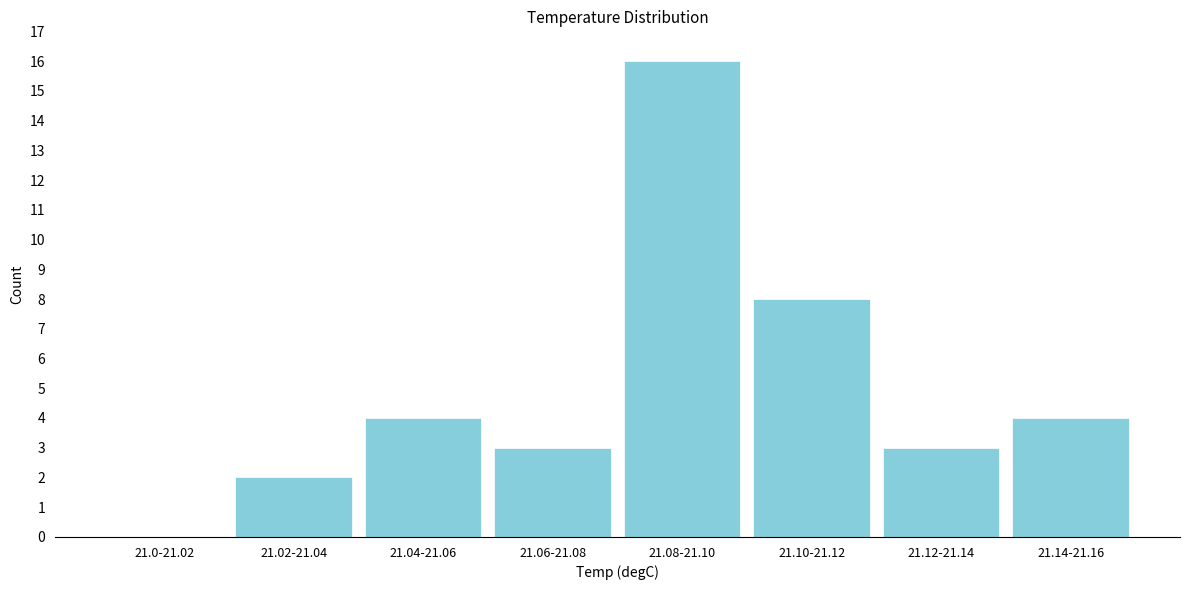

Reading right to left, what are all the values shown in this chart?

21.14-21.16=4	21.12-21.14=3	21.10-21.12=8	21.08-21.10=16	21.06-21.08=3	21.04-21.06=4	21.02-21.04=2	21.0-21.02=0